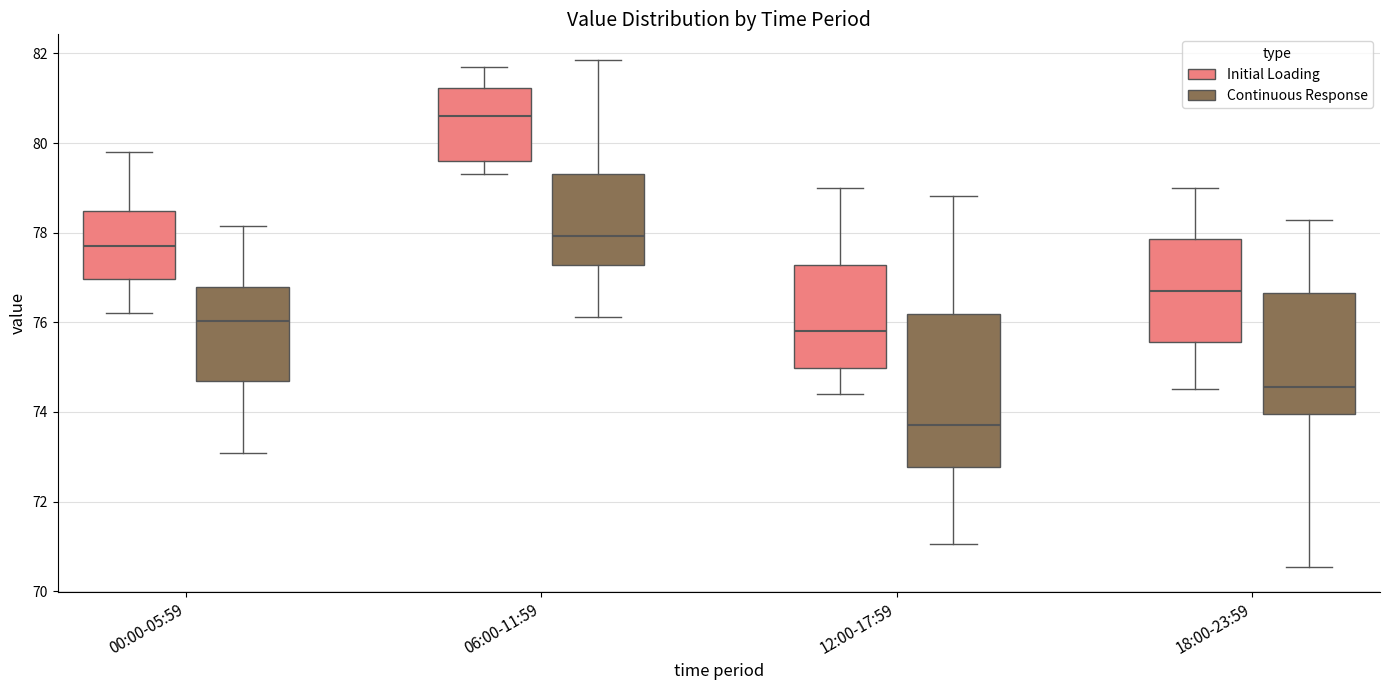

Reading left to right, read every box against the y-axis: the position of its median line, the range the box covers, and the ends of its whiskers. The values are not printed on the chart, so give them approximately, as read against the axis.

00:00-05:59 (Initial Loading): median 77.8, box 77.0 to 78.4, whiskers 76.2 to 79.8
00:00-05:59 (Continuous Response): median 76.0, box 74.6 to 76.8, whiskers 73.0 to 78.2
06:00-11:59 (Initial Loading): median 80.6, box 79.6 to 81.2, whiskers 79.4 to 81.8
06:00-11:59 (Continuous Response): median 78.0, box 77.2 to 79.4, whiskers 76.2 to 81.8
12:00-17:59 (Initial Loading): median 75.8, box 75.0 to 77.2, whiskers 74.4 to 79.0
12:00-17:59 (Continuous Response): median 73.8, box 72.8 to 76.2, whiskers 71.0 to 78.8
18:00-23:59 (Initial Loading): median 76.8, box 75.6 to 77.8, whiskers 74.6 to 79.0
18:00-23:59 (Continuous Response): median 74.6, box 74.0 to 76.6, whiskers 70.6 to 78.2